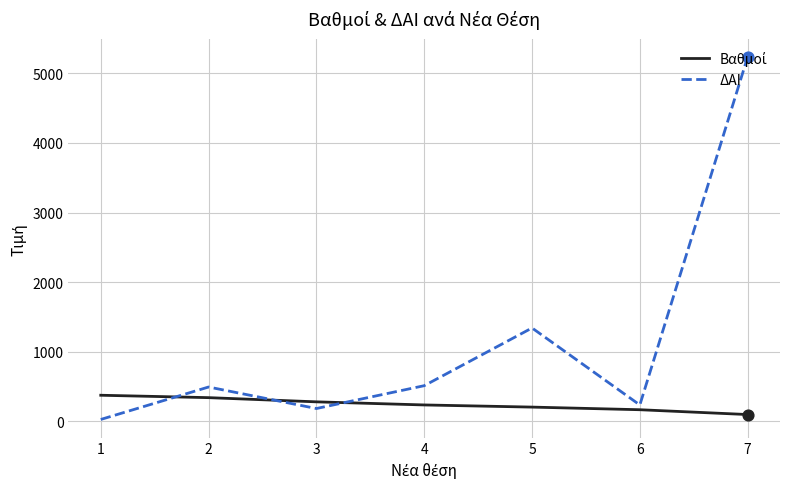

Which series has the widest spread of values?

ΔΑΙ